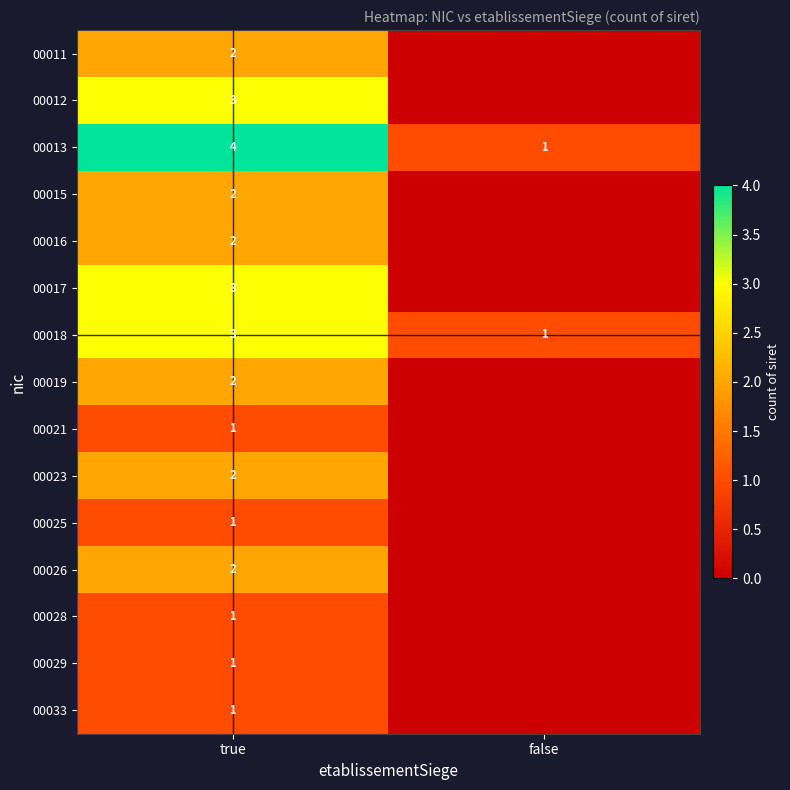

What is the difference between the highest and lowest values at true?

3